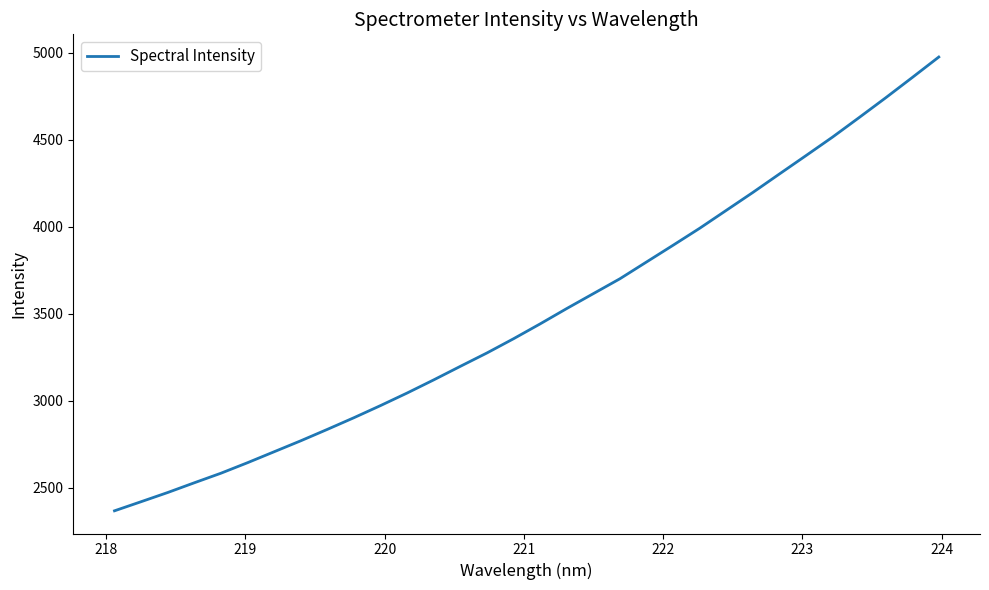

How many lines are shown in the chart?

1